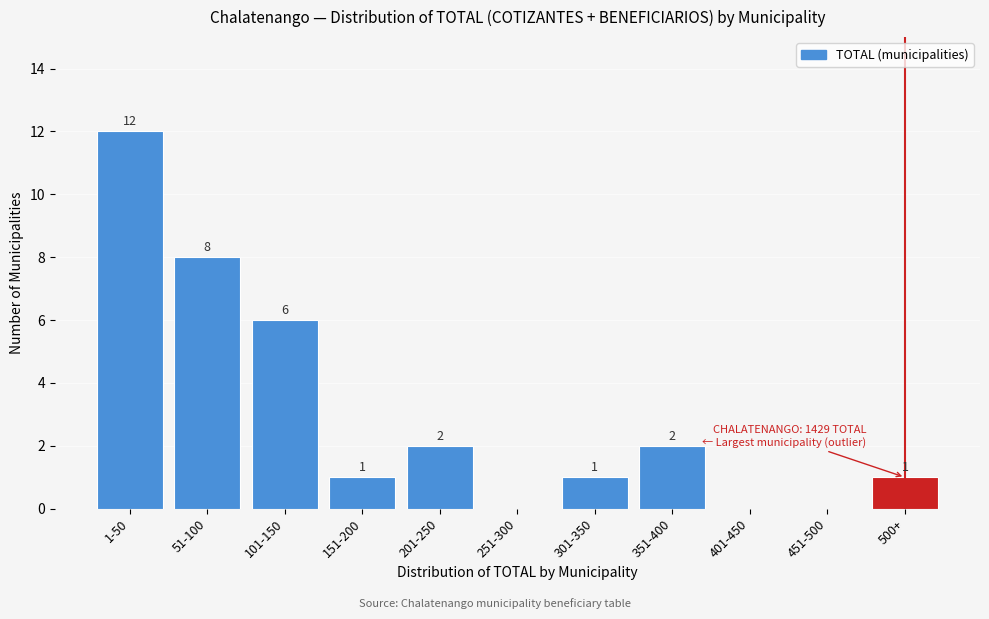

Reading left to right, extract all data points from this chart.

1-50=12	51-100=8	101-150=6	151-200=1	201-250=2	251-300=0	301-350=1	351-400=2	401-450=0	451-500=0	500+=1